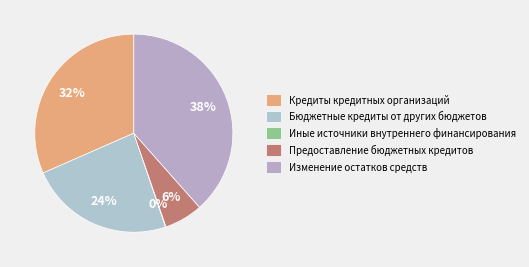

What is the largest slice in the pie chart?

Изменение остатков средств